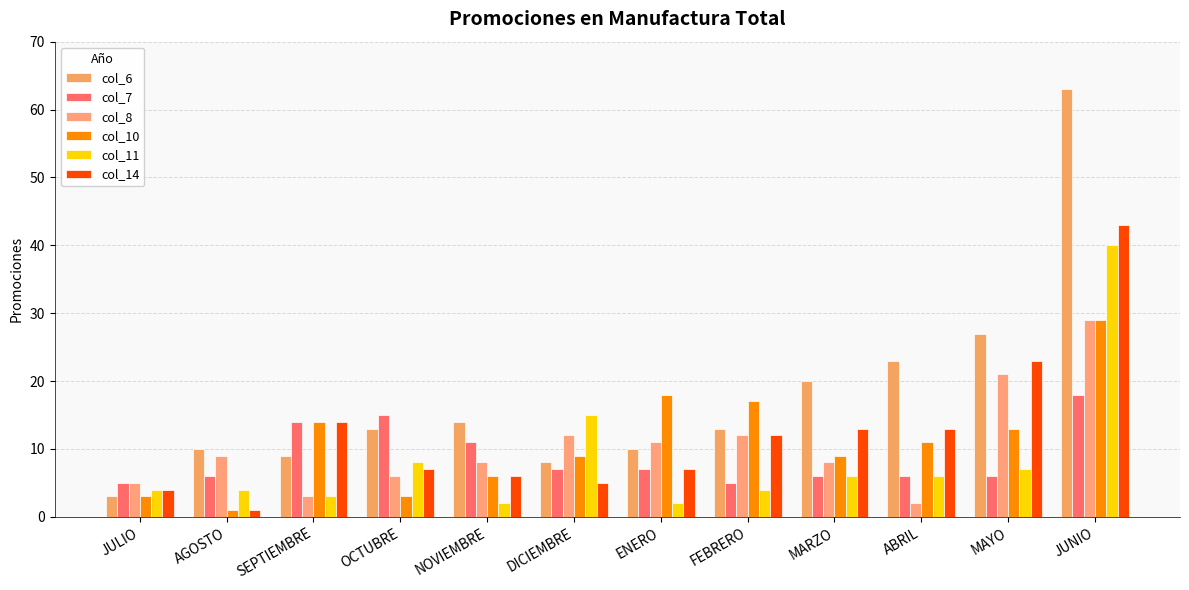

List the series in order of their peak value, highest first.

col_6, col_14, col_11, col_8, col_10, col_7